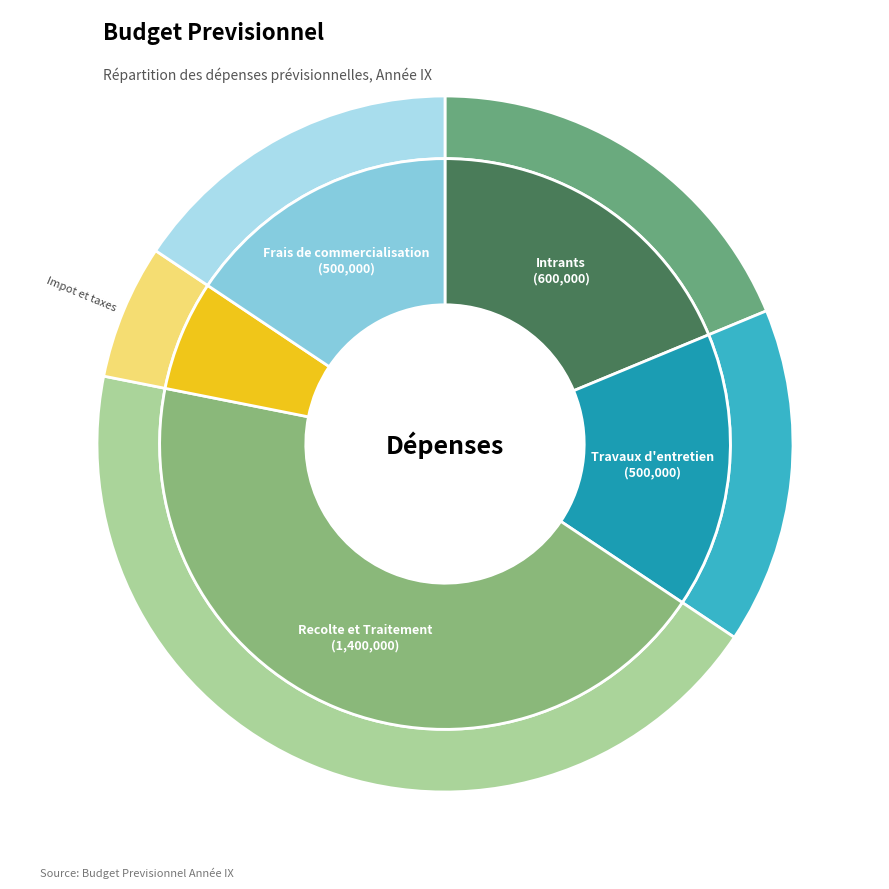

How many slices are in this pie chart?

5